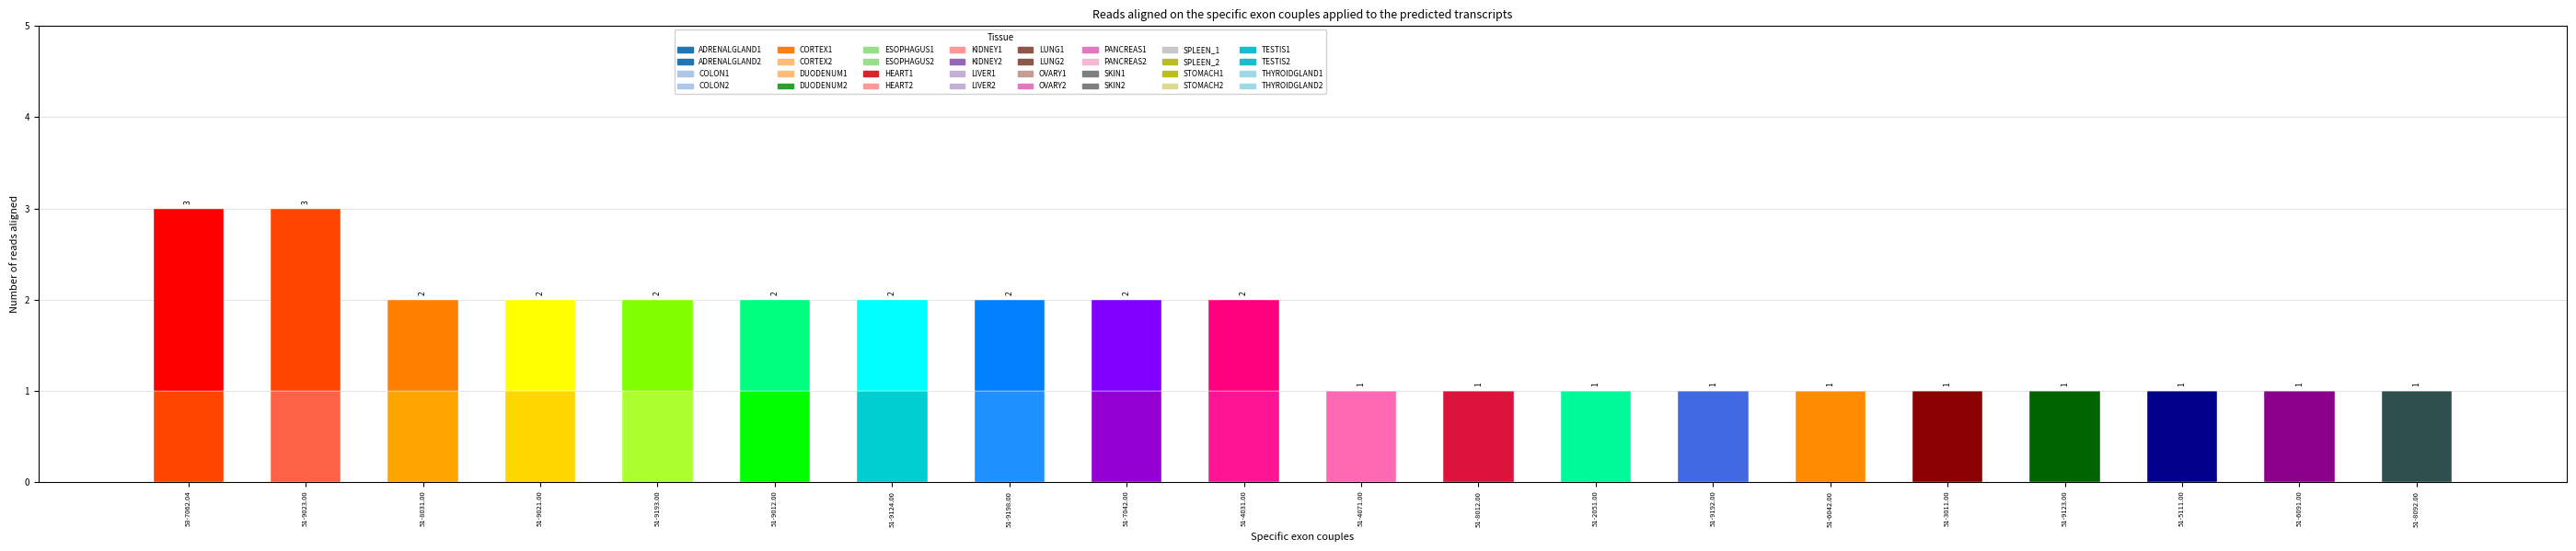

How many data points does each series have?

20